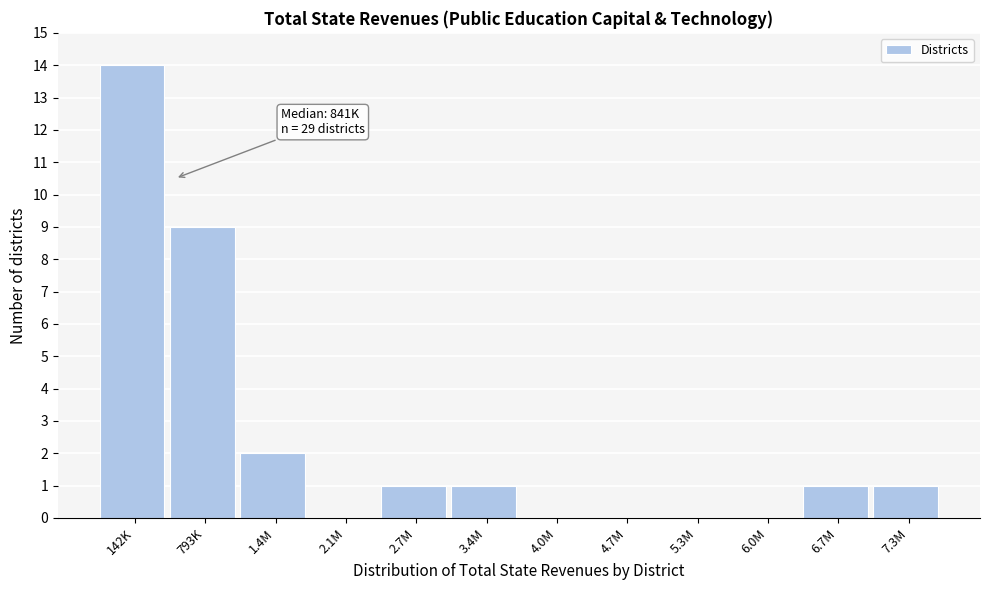

Reading left to right, list all the values displayed in this chart.

142K=14	793K=9	1.4M=2	2.1M=0	2.7M=1	3.4M=1	4.0M=0	4.7M=0	5.3M=0	6.0M=0	6.7M=1	7.3M=1